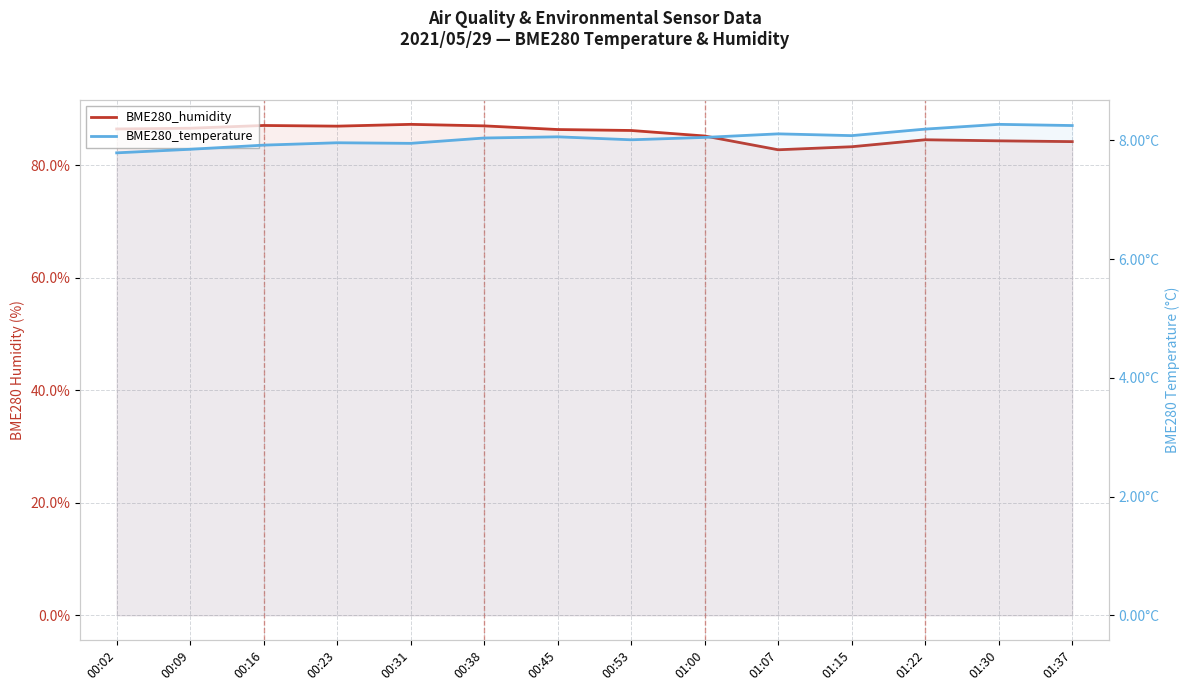

How many data points does each series have?

14